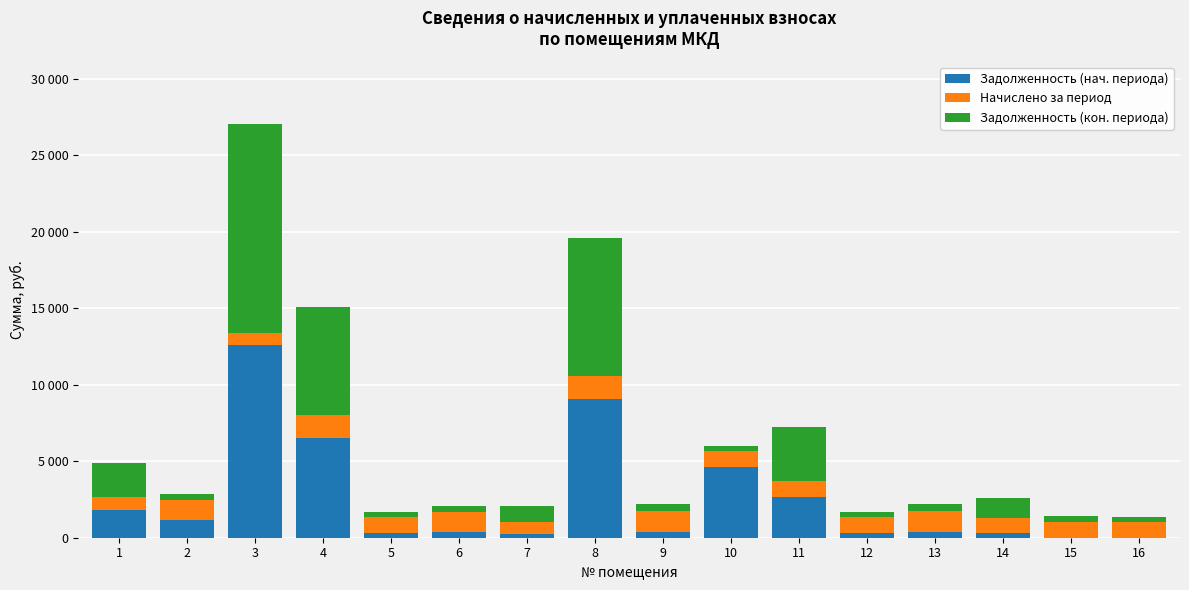

Does the chart contain stacked bars?

Yes